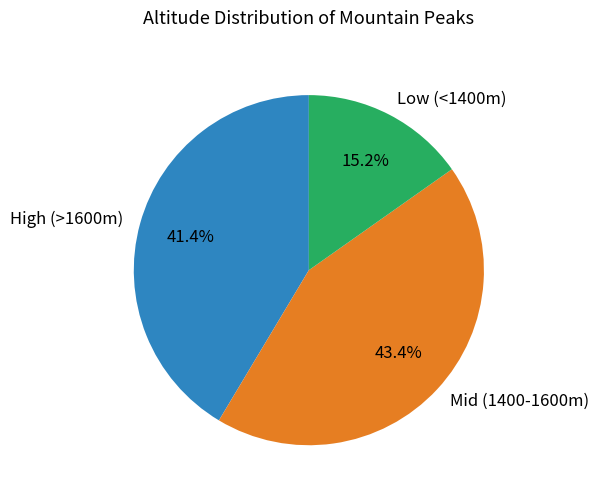

Combined, do High (>1600m) and Mid (1400-1600m) account for over 50%?

Yes